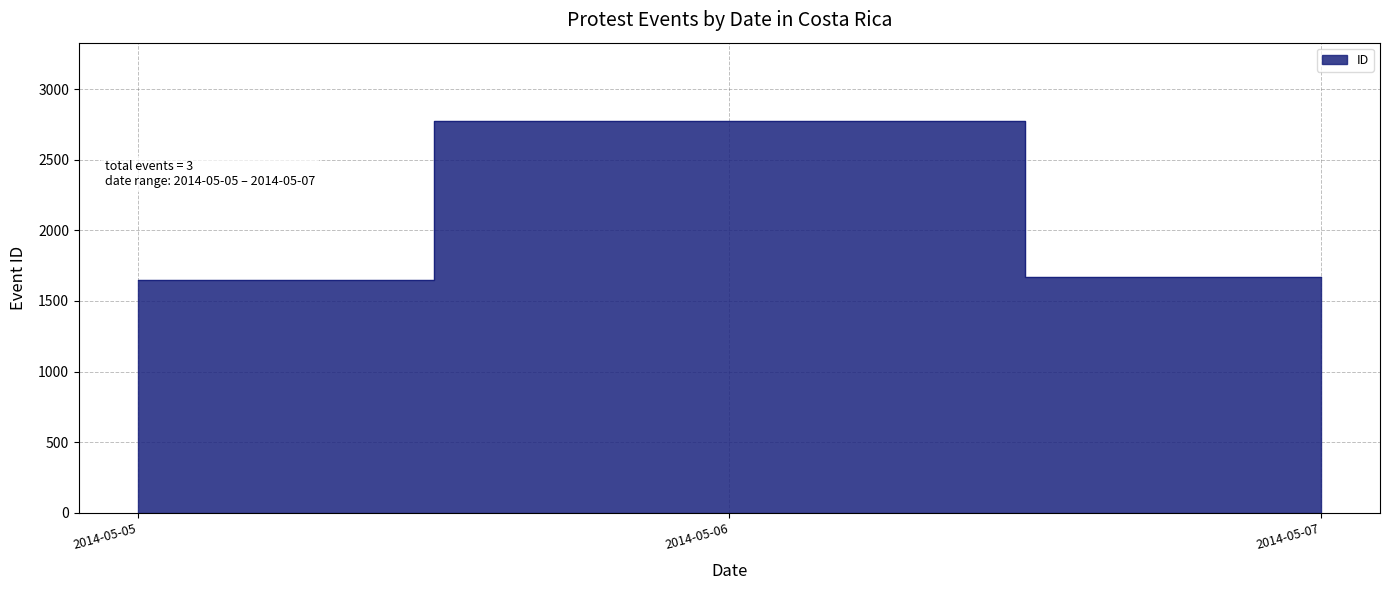

At which label does the data first exceed 1668?

2014-05-06